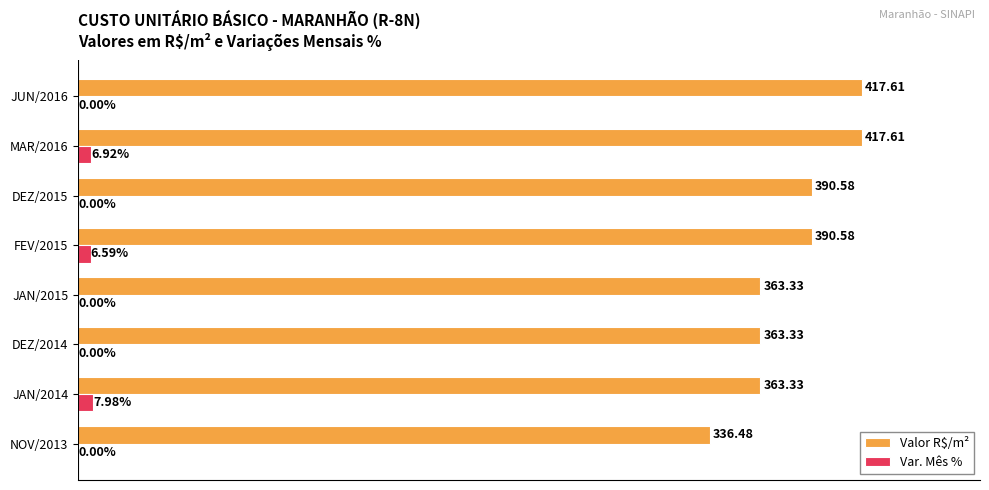

What are all the series names shown in the legend?

Valor R$/m², Var. Mês %